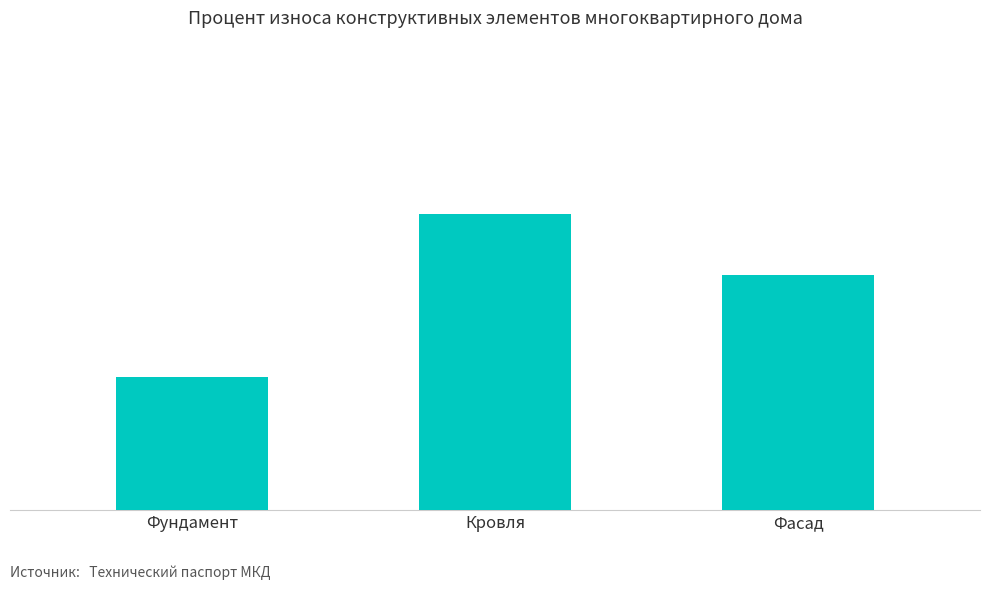

List the labels in order of value, largest first.

Кровля, Фасад, Фундамент